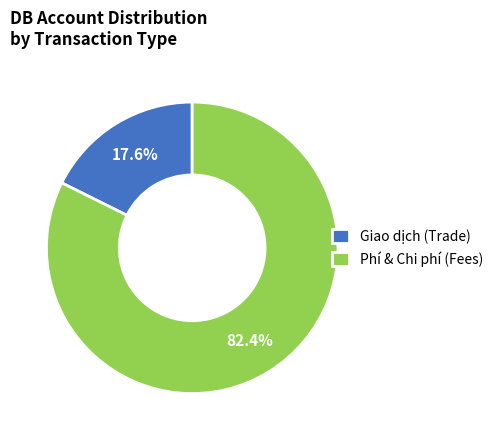

What is the largest slice in the pie chart?

Phí & Chi phí (Fees)